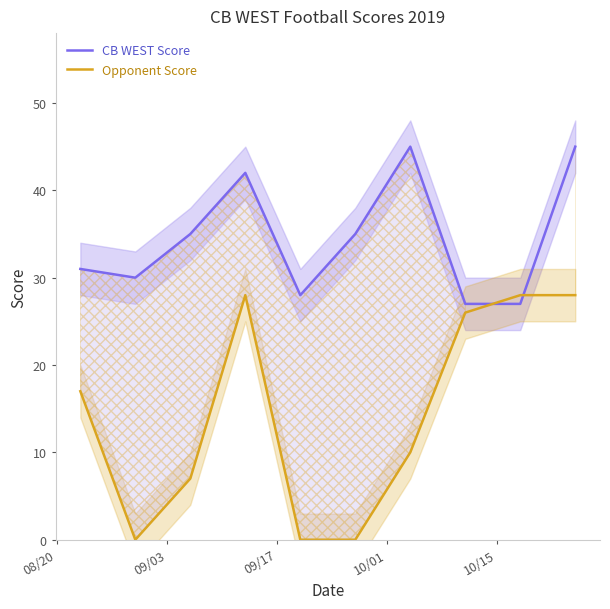

True or false: Opponent Score has more than 0 points higher than both neighbors.

True